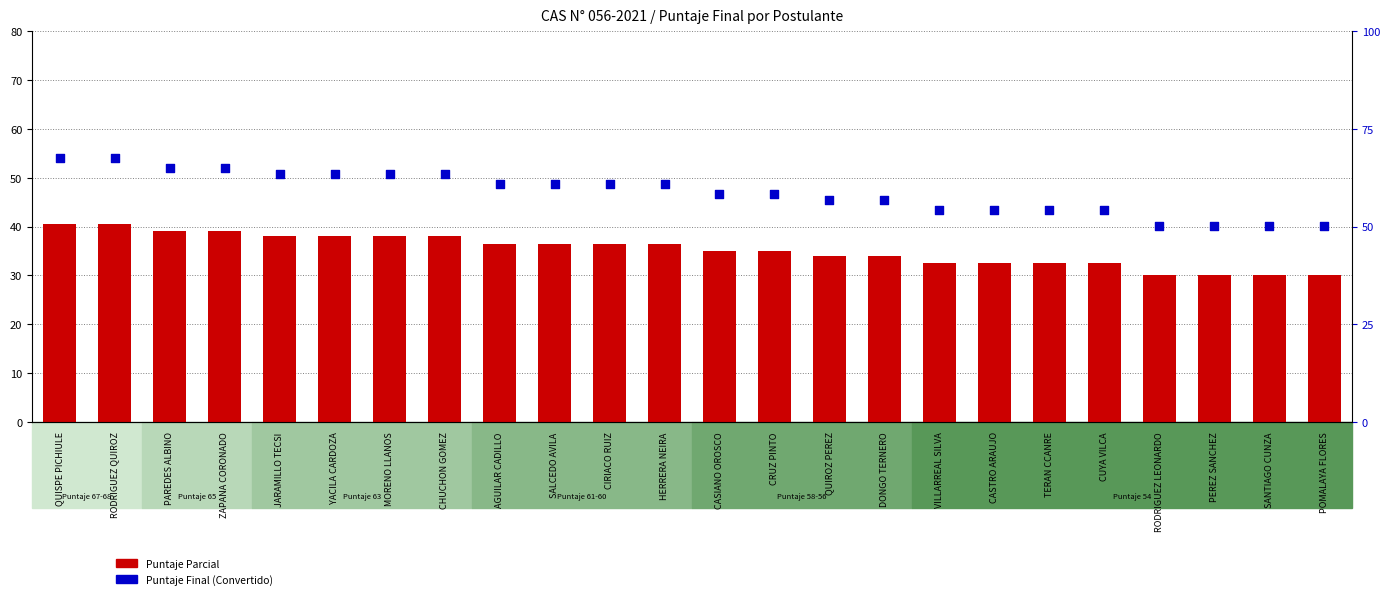

Is the value of Puntaje Final at CHUCHON GOMEZ greater than the value of Puntaje Parcial at JARAMILLO TECSI?

Yes